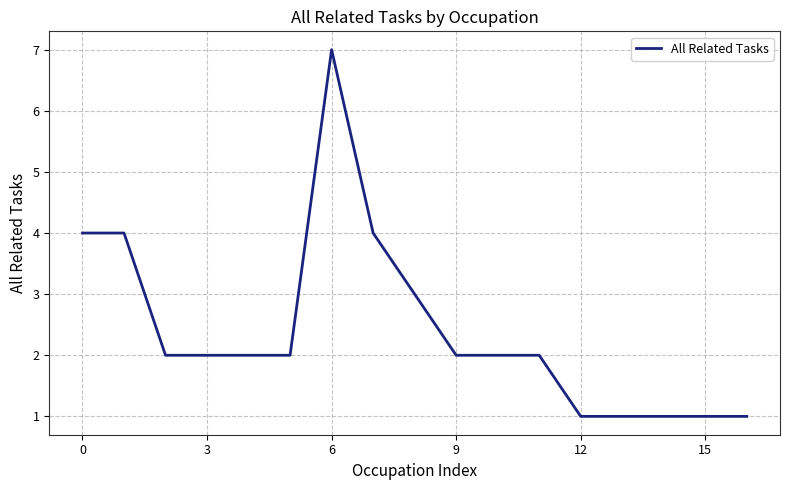

Count the values in the range 1 to 3.

13